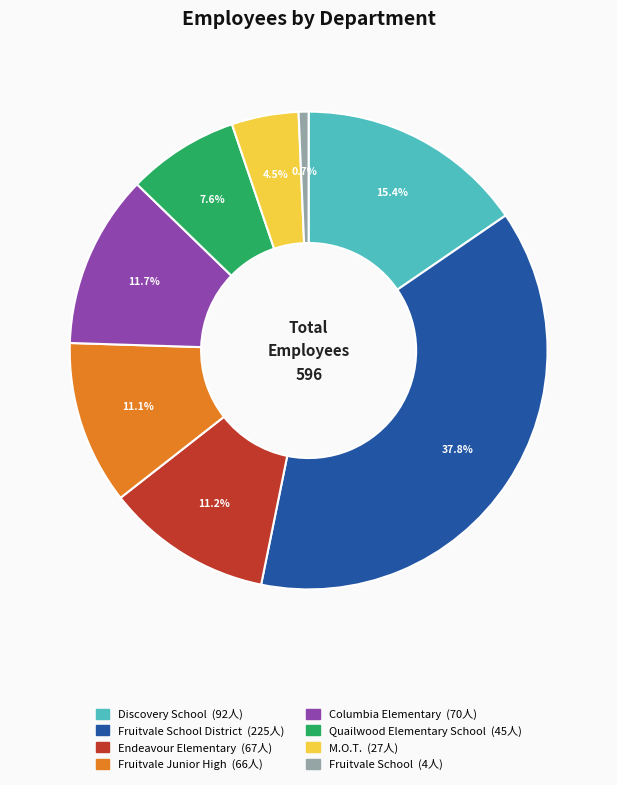

How many slices are in this pie chart?

8